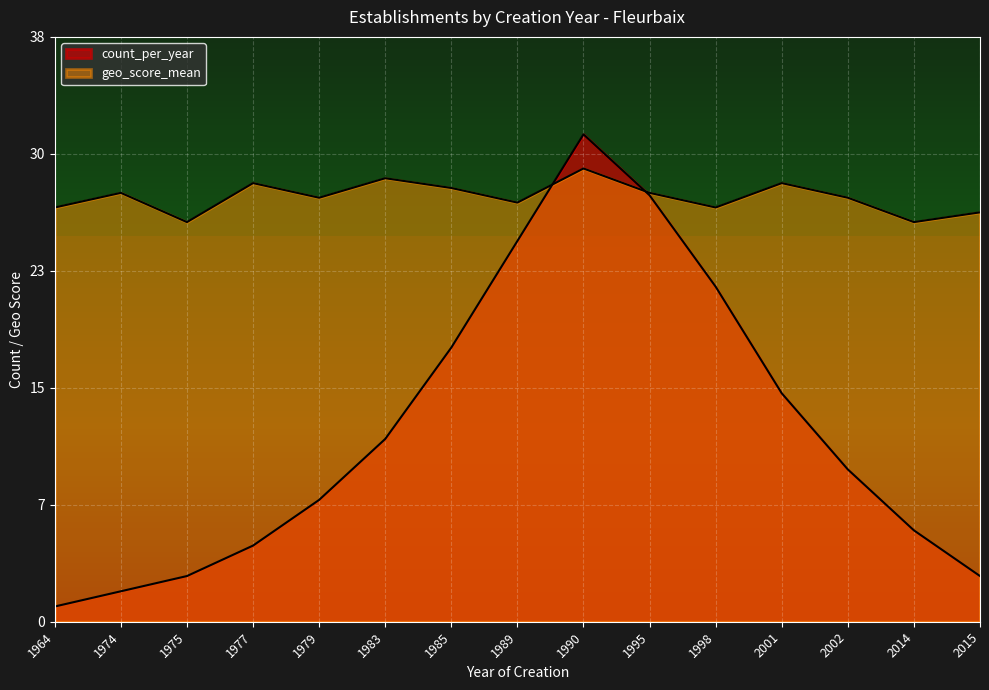

The value of count_per_year at 1975 is 4.0. True or false?

False